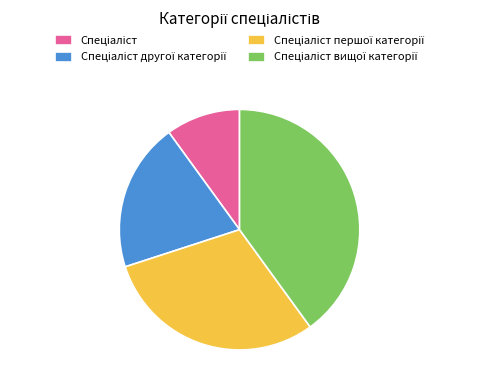

Is there any slice that represents more than half of the pie?

No